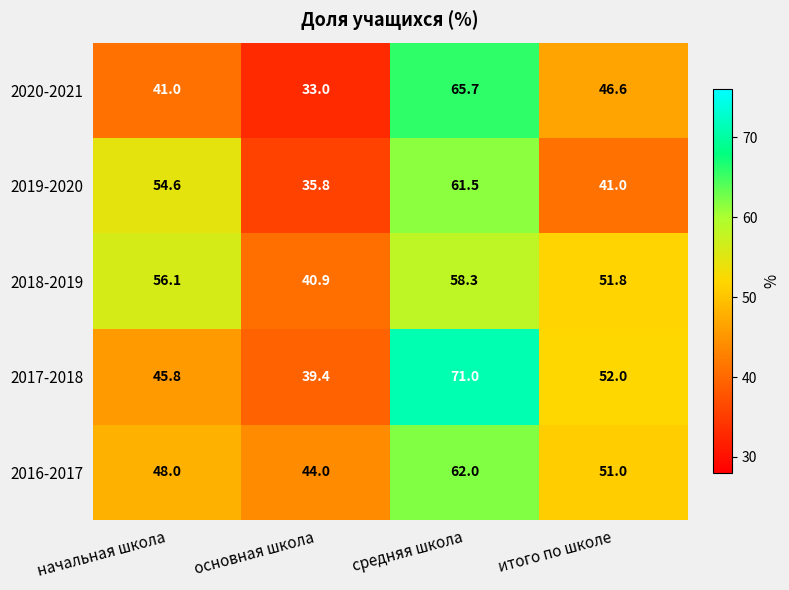

What value does the 2019-2020 series have at итого по школе?

41.0